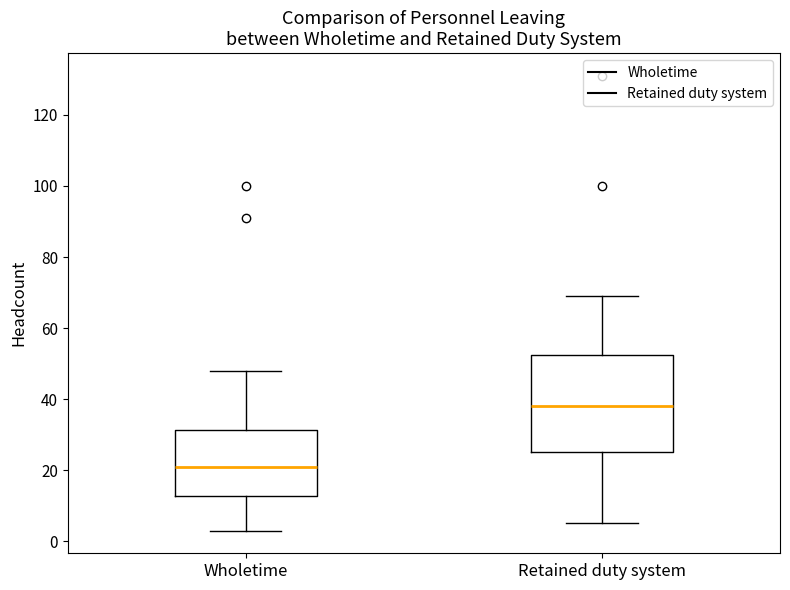

Where does the upper whisker of the box for Retained duty system end on the y-axis? The values are not printed on the chart, so give them approximately, as read against the axis.

70